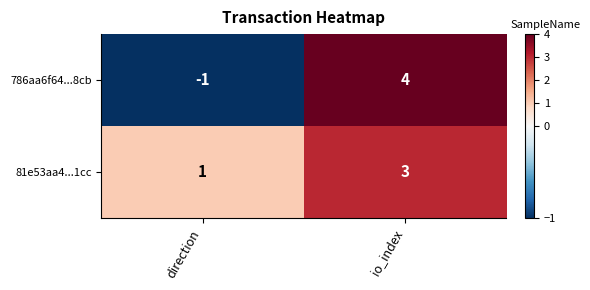

How many series are shown in this chart?

2